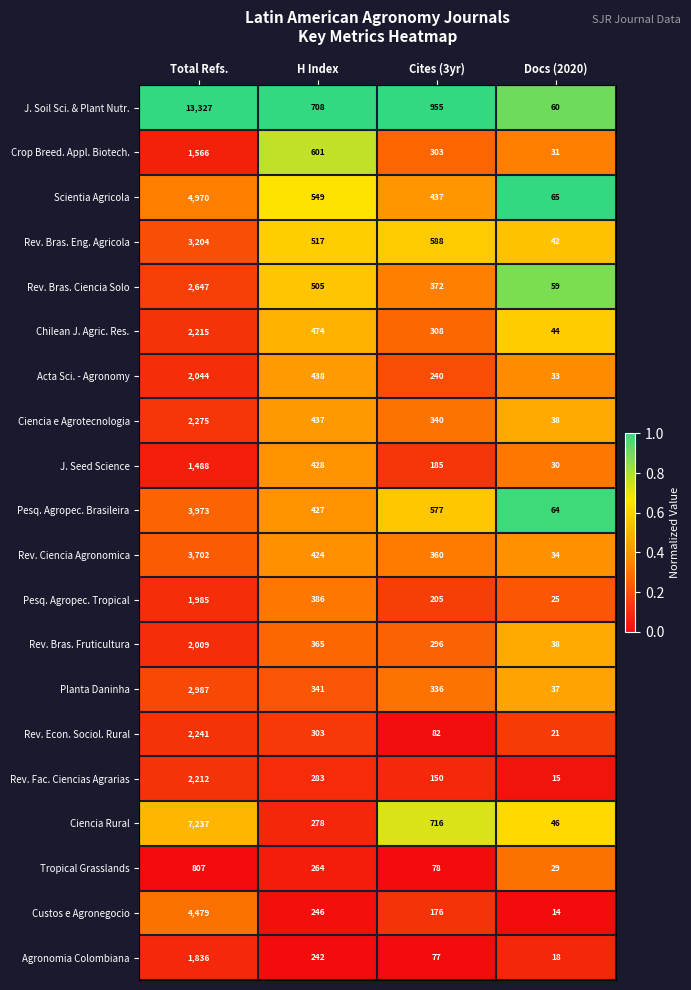

What is the maximum value shown in the chart?

13327